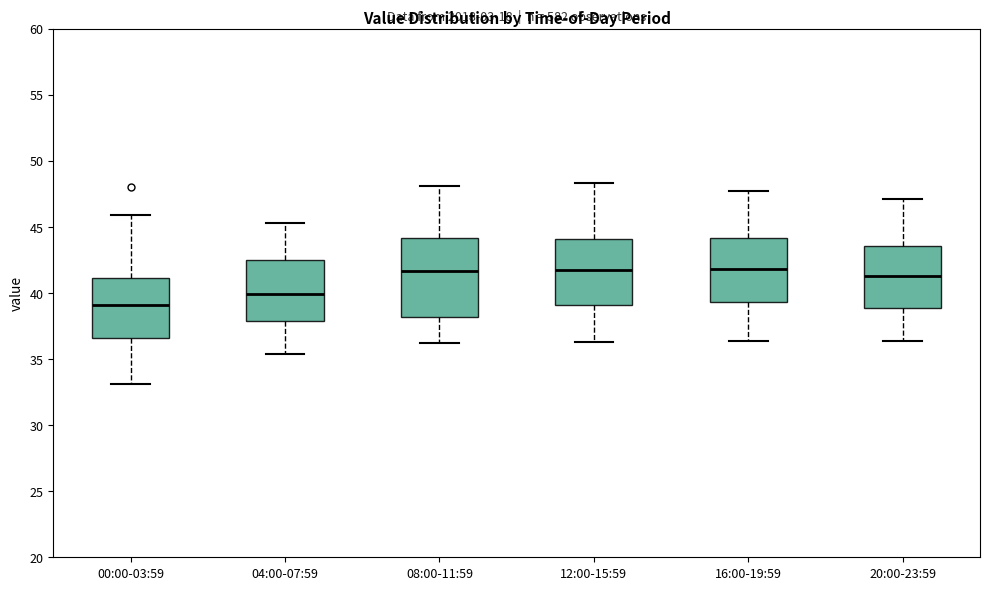

Where is the lower edge of the box for 00:00-03:59 on the y-axis? The values are not printed on the chart, so give them approximately, as read against the axis.

36.5